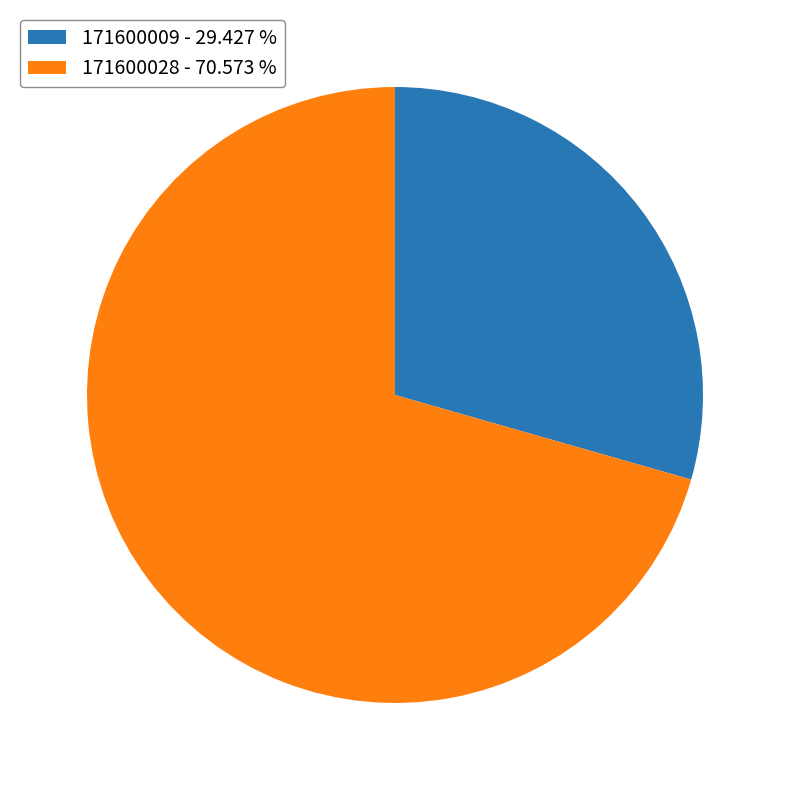

How many segments does this pie chart have?

2